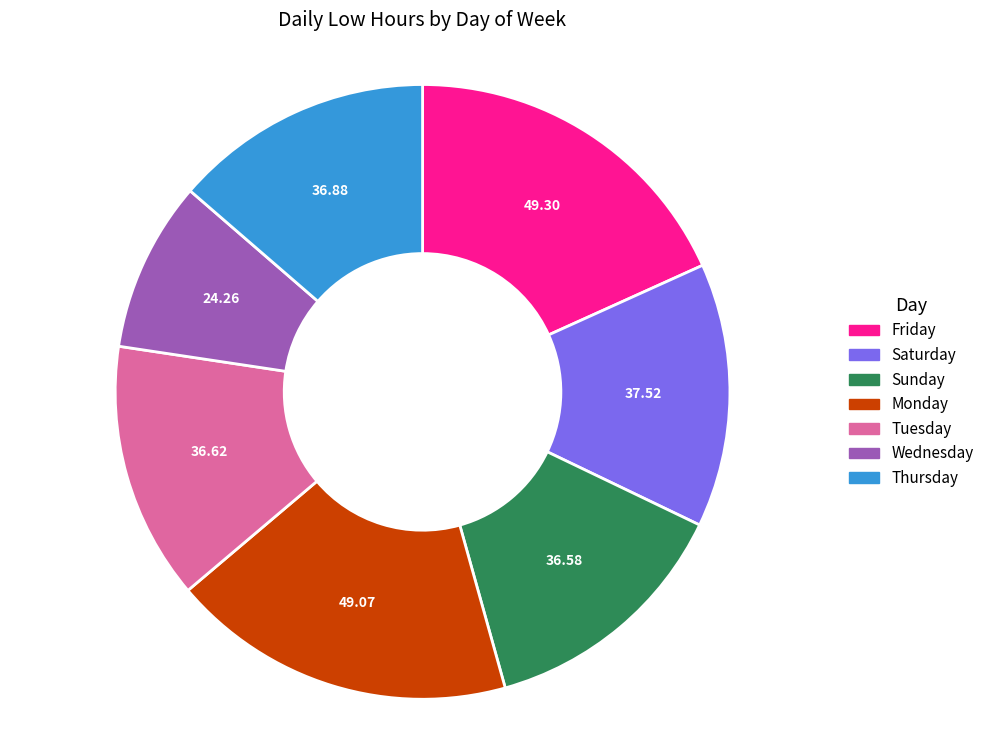

Count the number of slices in the pie.

7